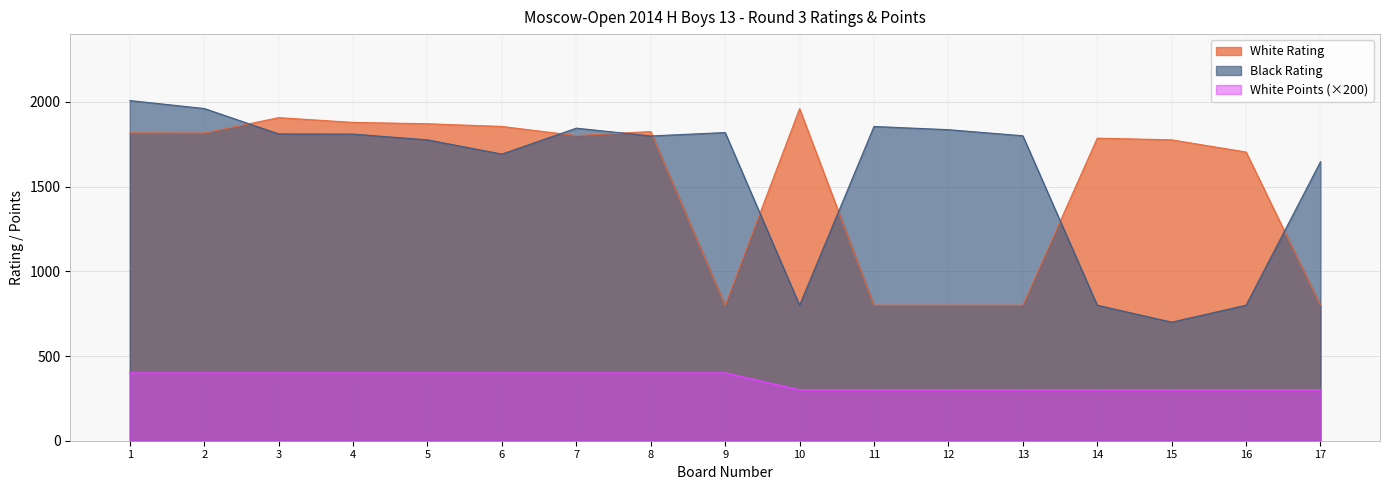

How many times do Black Rating and White Rating cross each other?

8